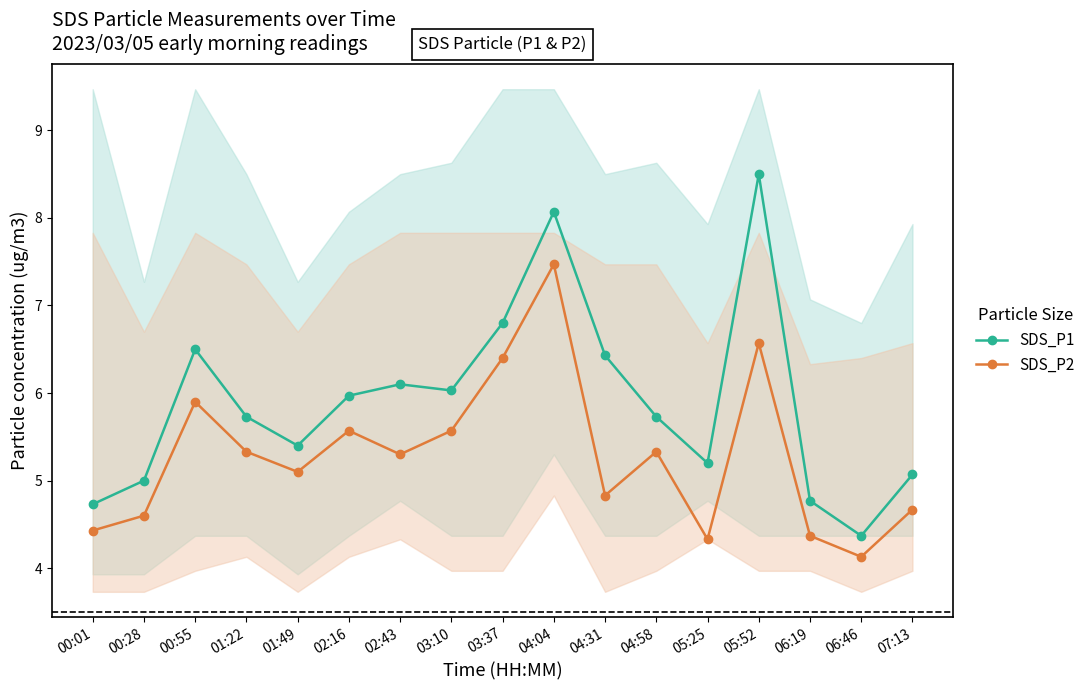

What is the label of the 6th point from the left?

02:16